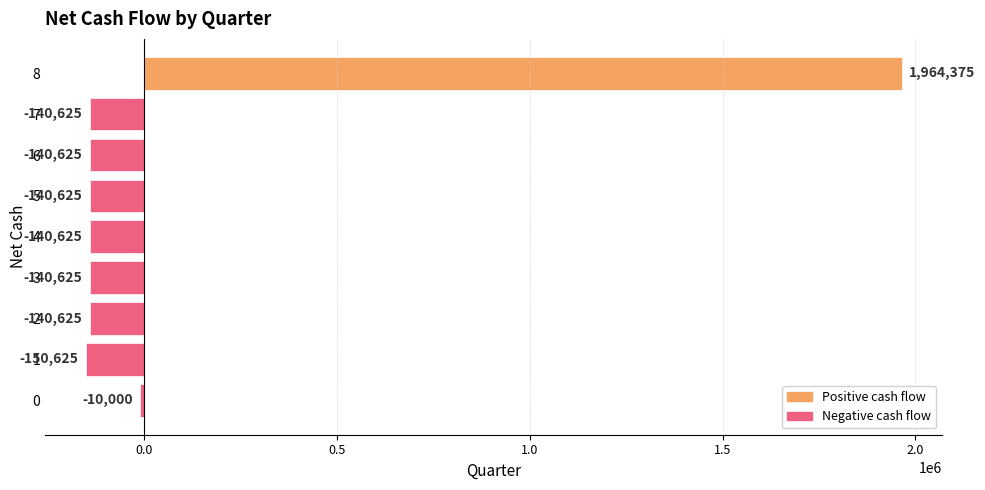

What is the difference between the maximum and minimum values?

2115000